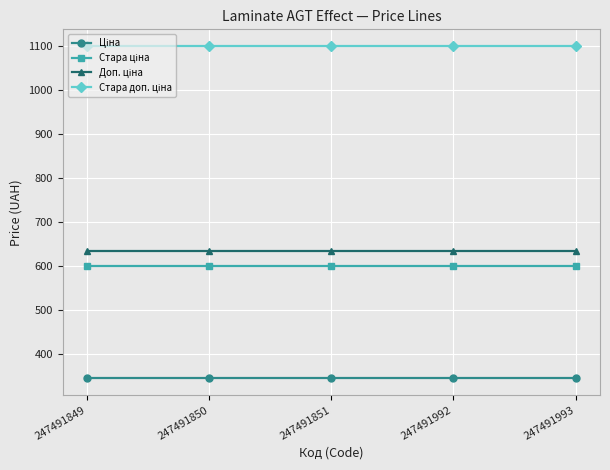

What is the difference between the highest and lowest values at 247491851?

754.4